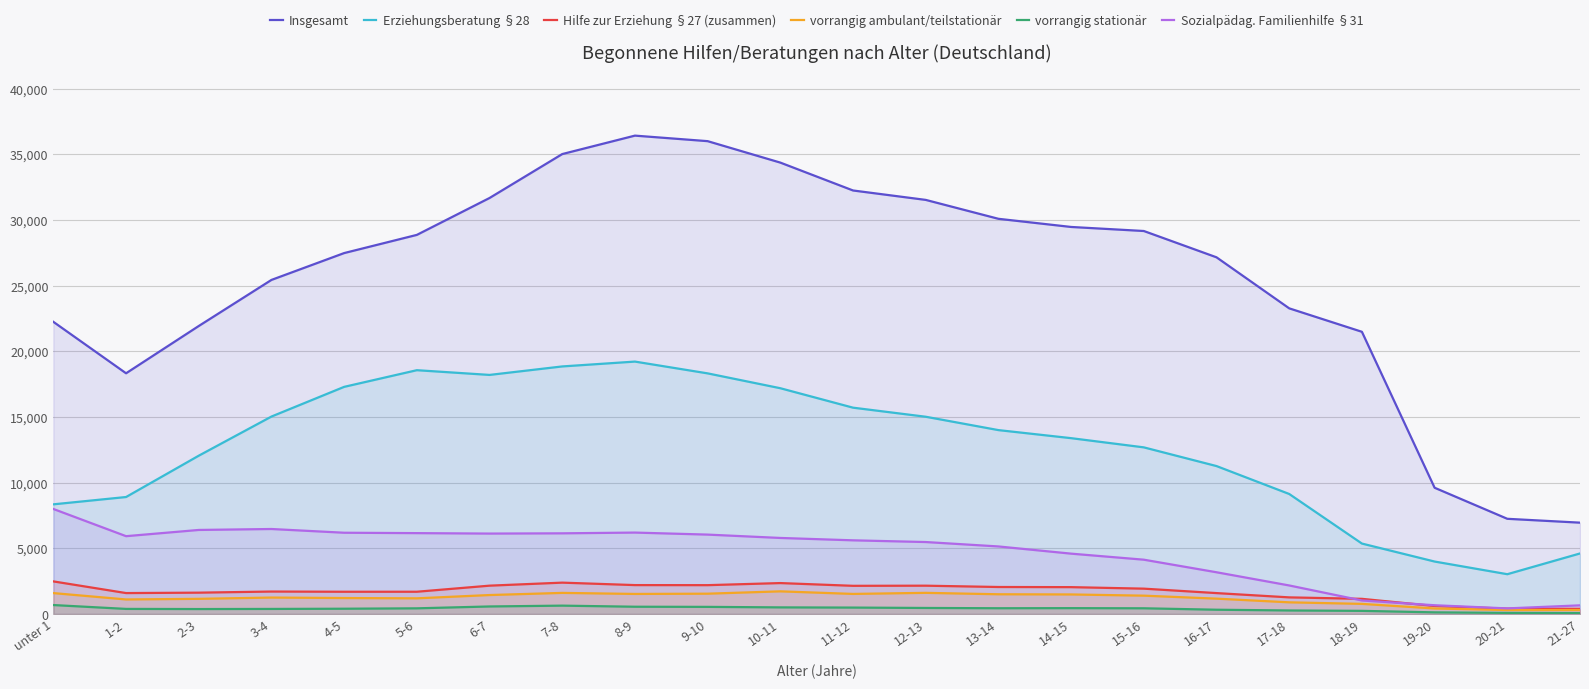

Where is the first local minimum for vorrangig ambulant/teilstationär?

1-2